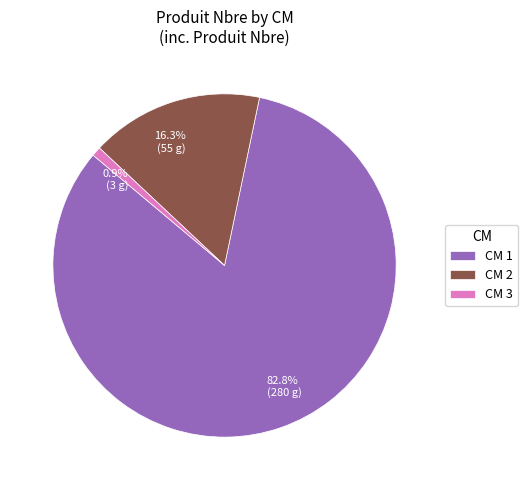

What is the total percentage of 16.3% (55 g) and 0.9% (3 g)?

17.2%